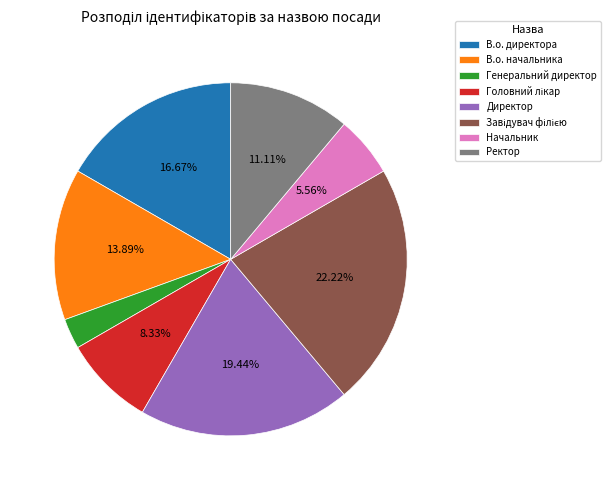

Does any single category account for the majority?

No